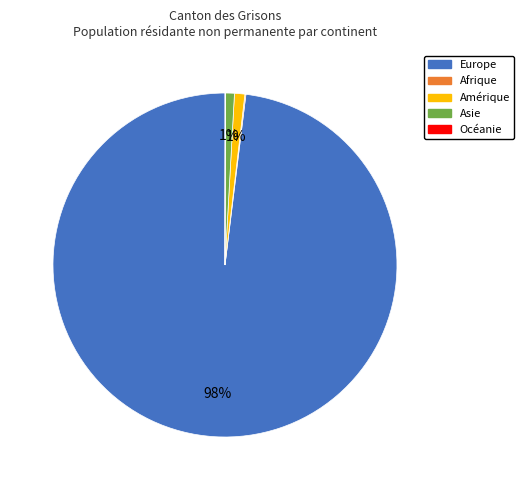

To the nearest percent, what percentage of the pie is Asie?

1%